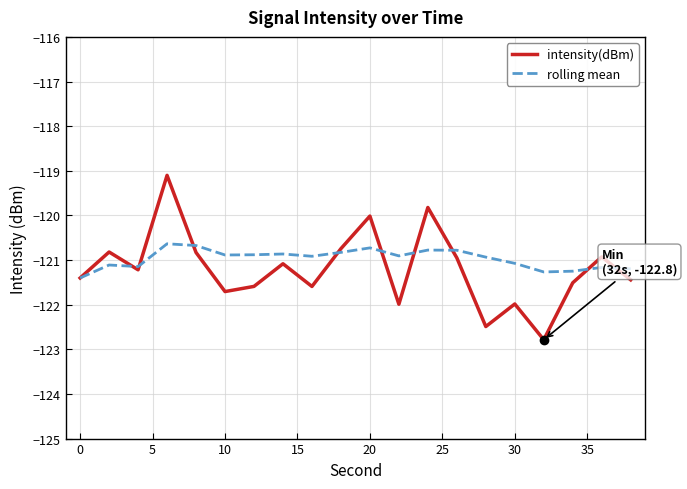

What is the minimum value for intensity(dBm)?

-122.8